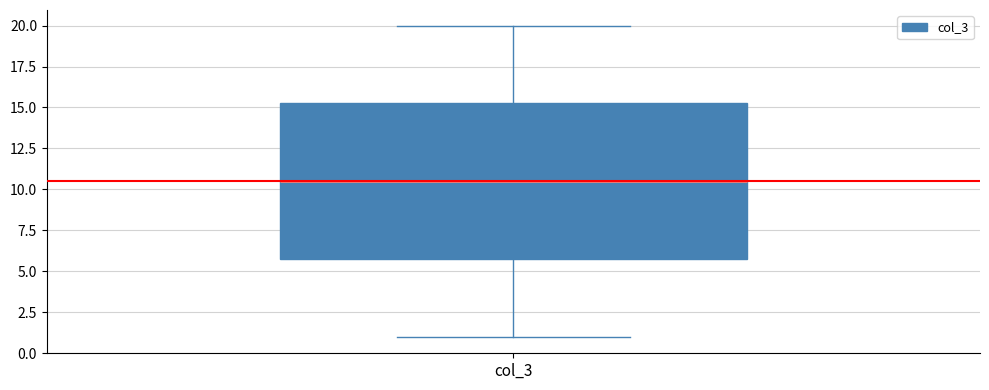

Transcribe this box plot: give where the median line is, the range the box spans, and where the two whiskers end, as read against the y-axis. The values are not printed on the chart, so give them approximately, as read against the axis.

median 10.5, box 6.0 to 15.5, whiskers 1.0 to 20.0